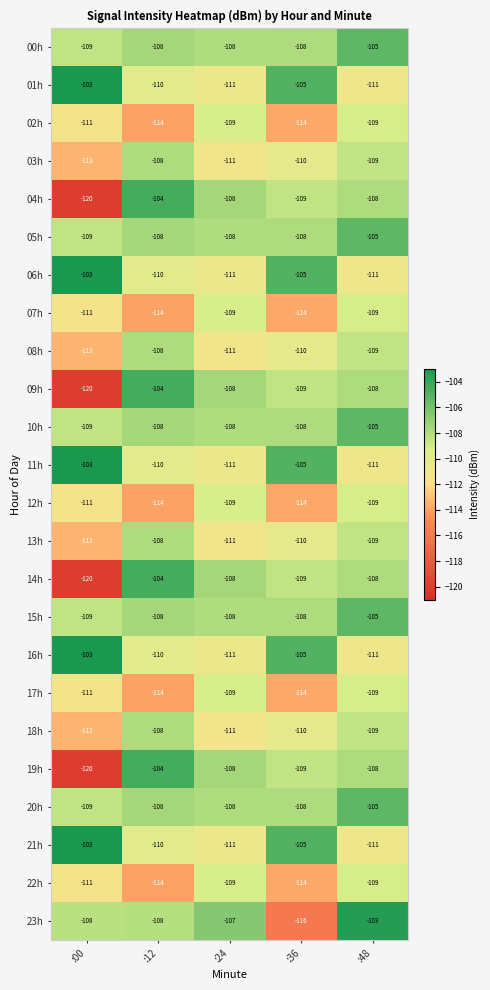

Read the 01h value at :00.

-103